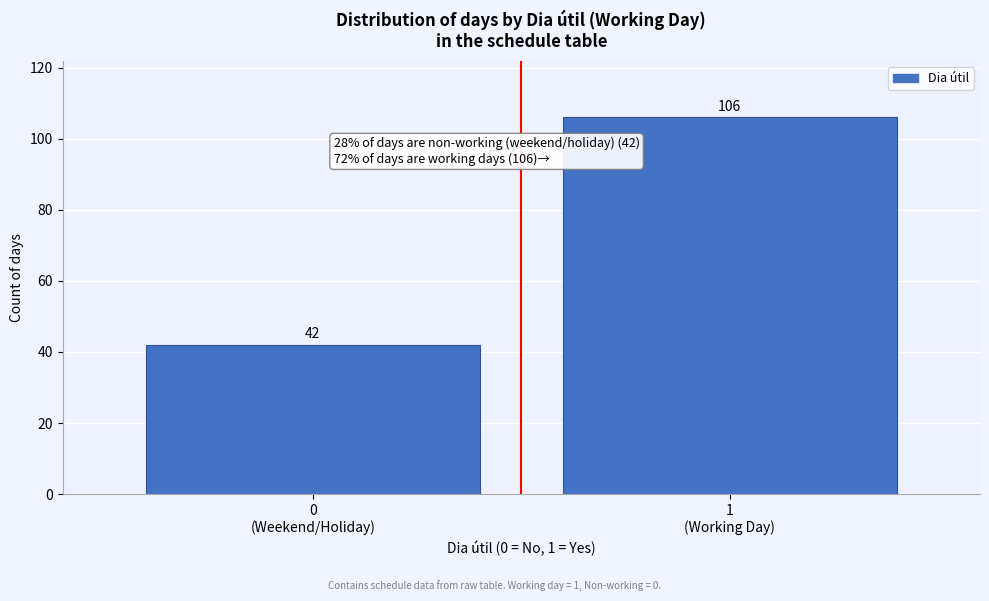

Reading left to right, list all the values displayed in this chart.

42	106